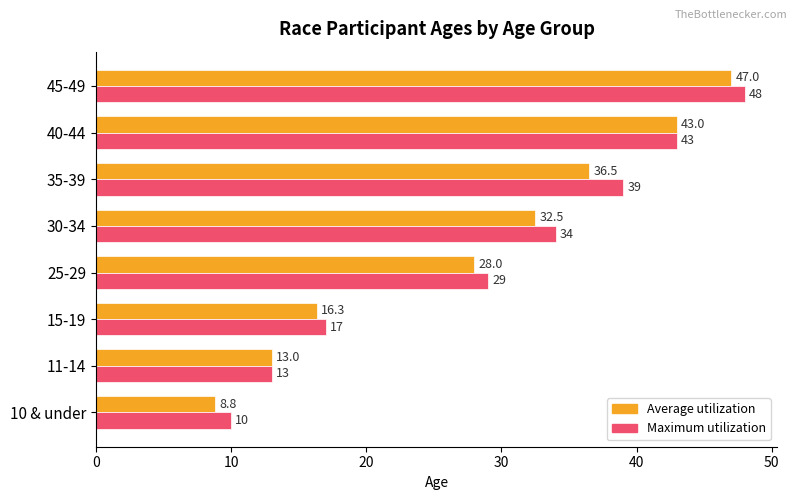

Which series has the widest spread of values?

Average utilization